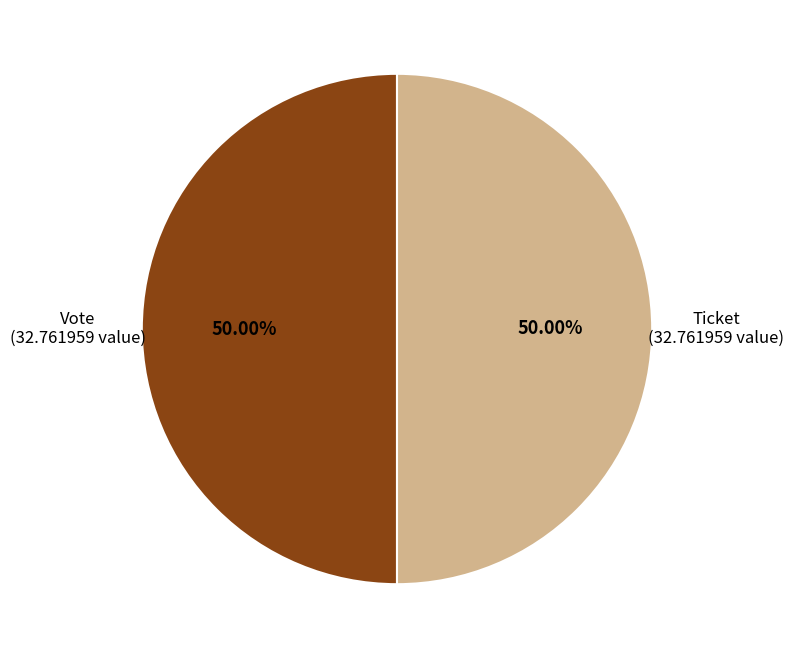

How many slices are in this pie chart?

2